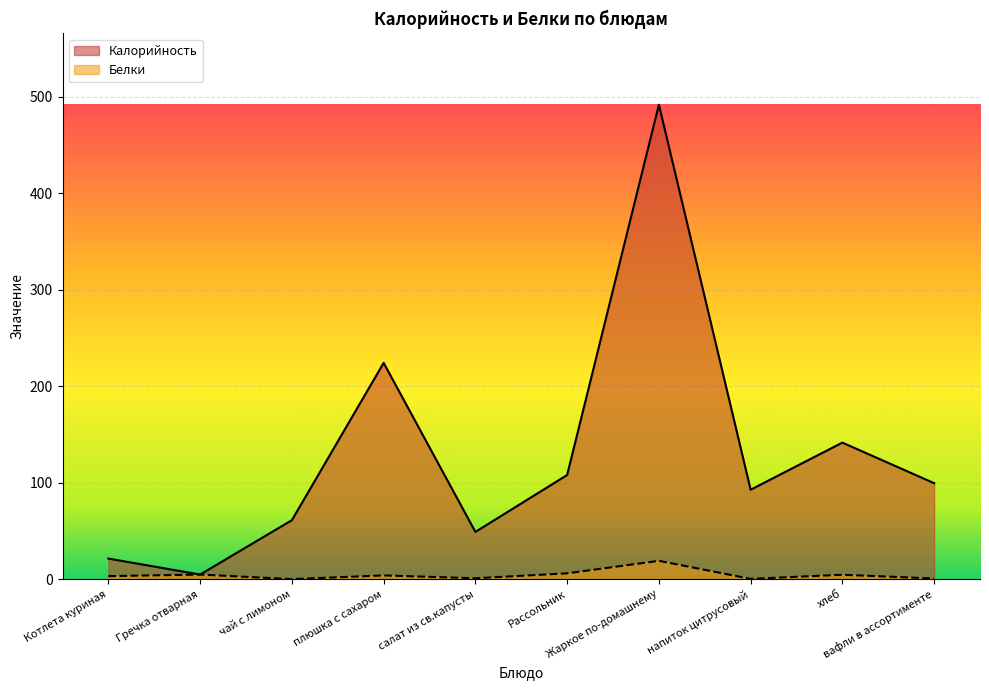

What is the spread (max minus min) of values at салат из св.капусты?

48.1